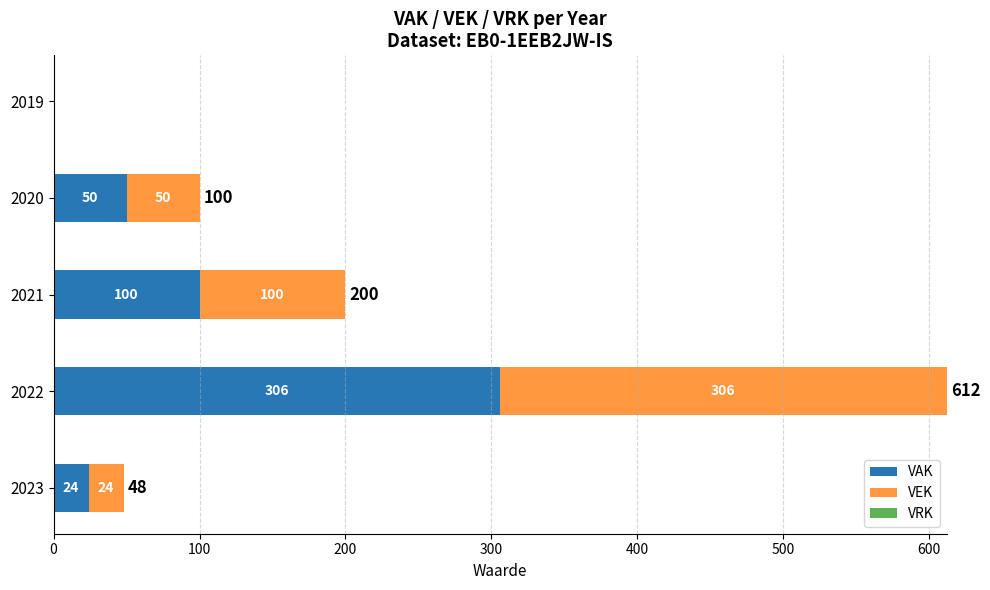

At which label is VAK closest to 153?

2021